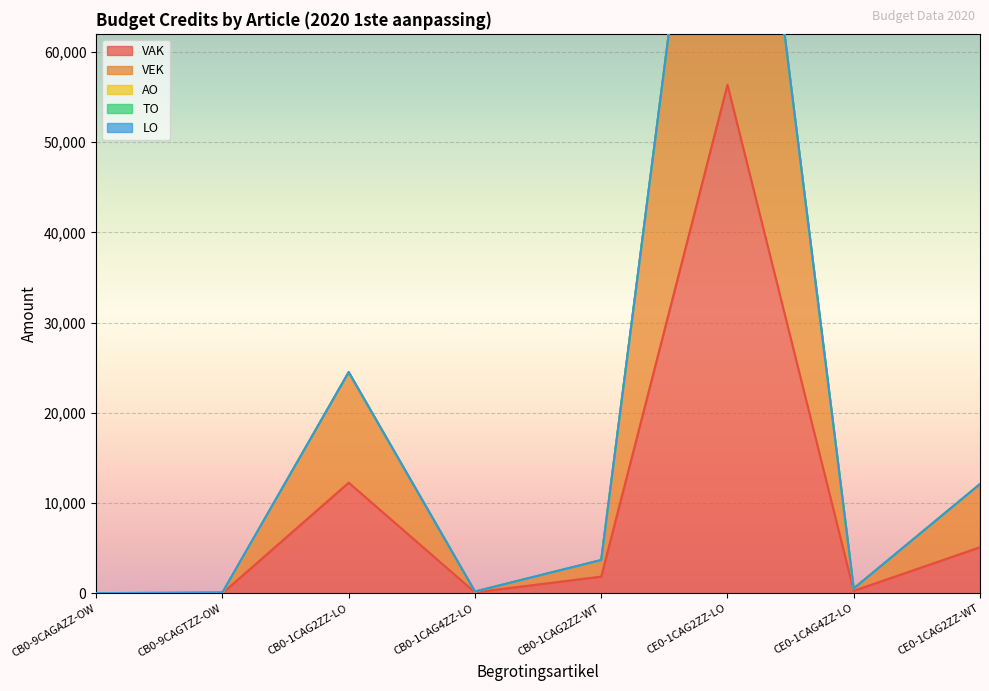

What is the label of the 4th point from the right?

CB0-1CAG2ZZ-WT